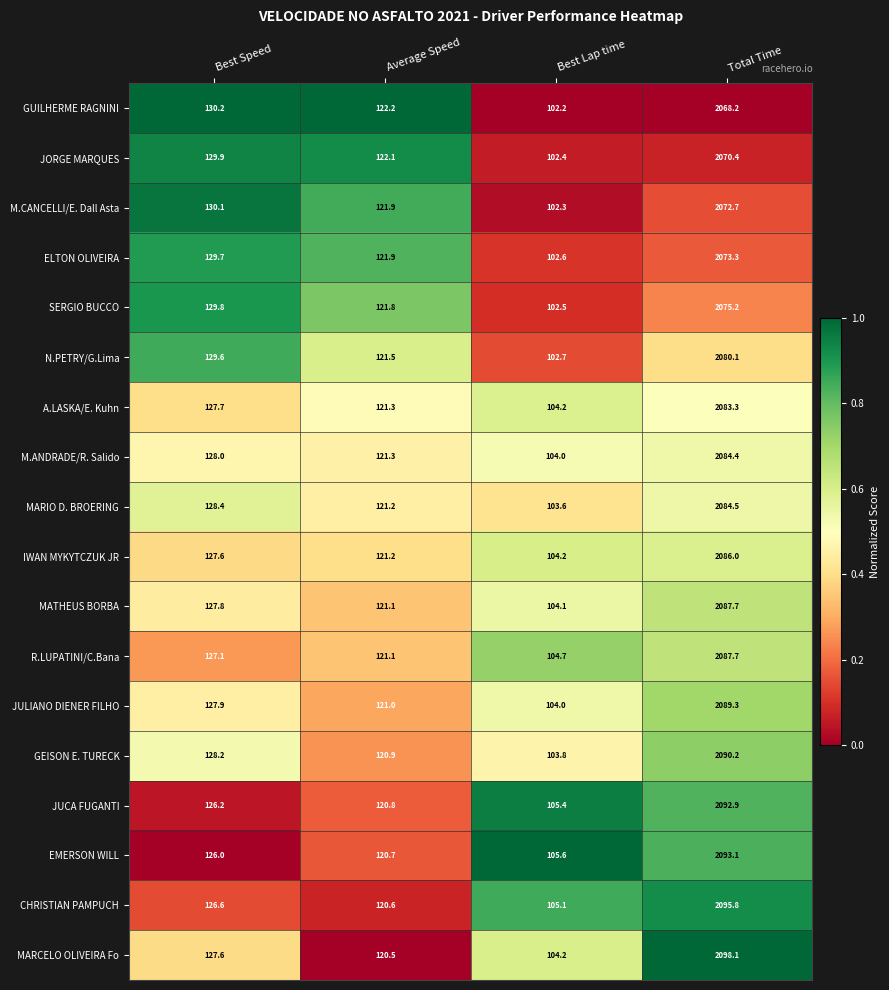

What is the total value across all series at Average Speed?

2183.1